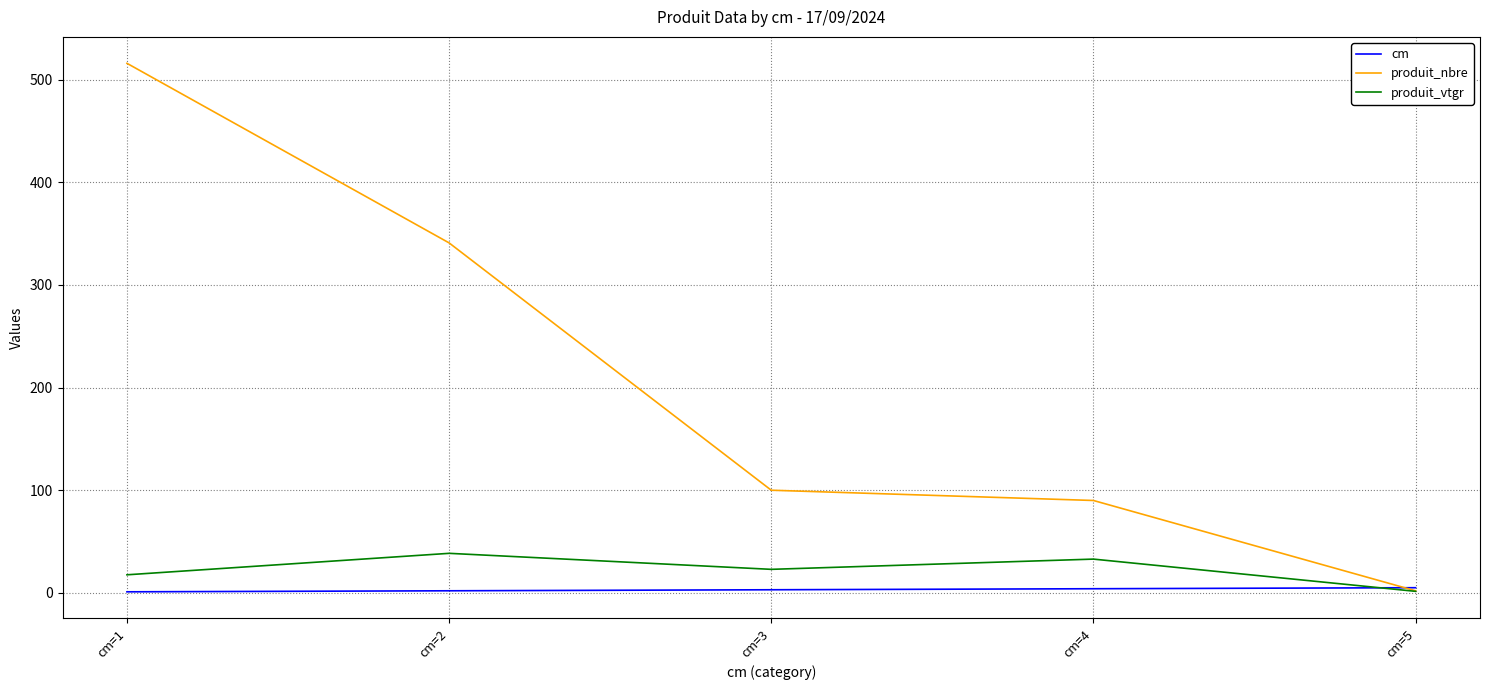

Where is produit_nbre nearest to the value 259?

cm=2